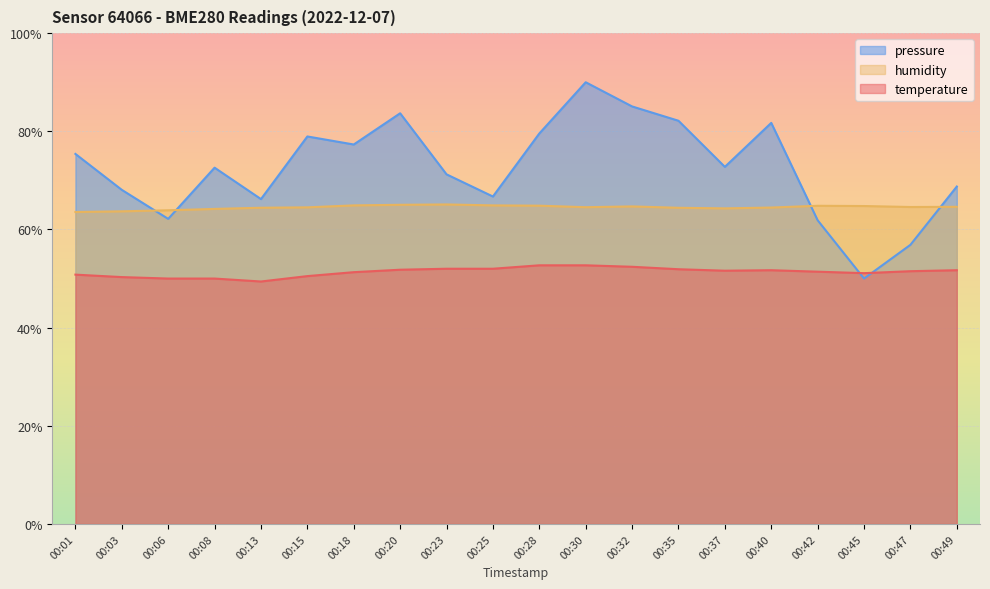

Which series has the largest total across all categories?

pressure